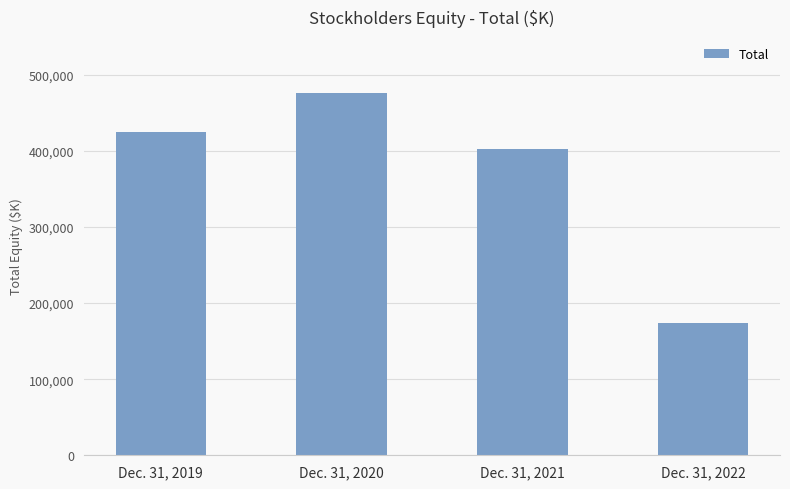

What is the greatest value displayed?

476791